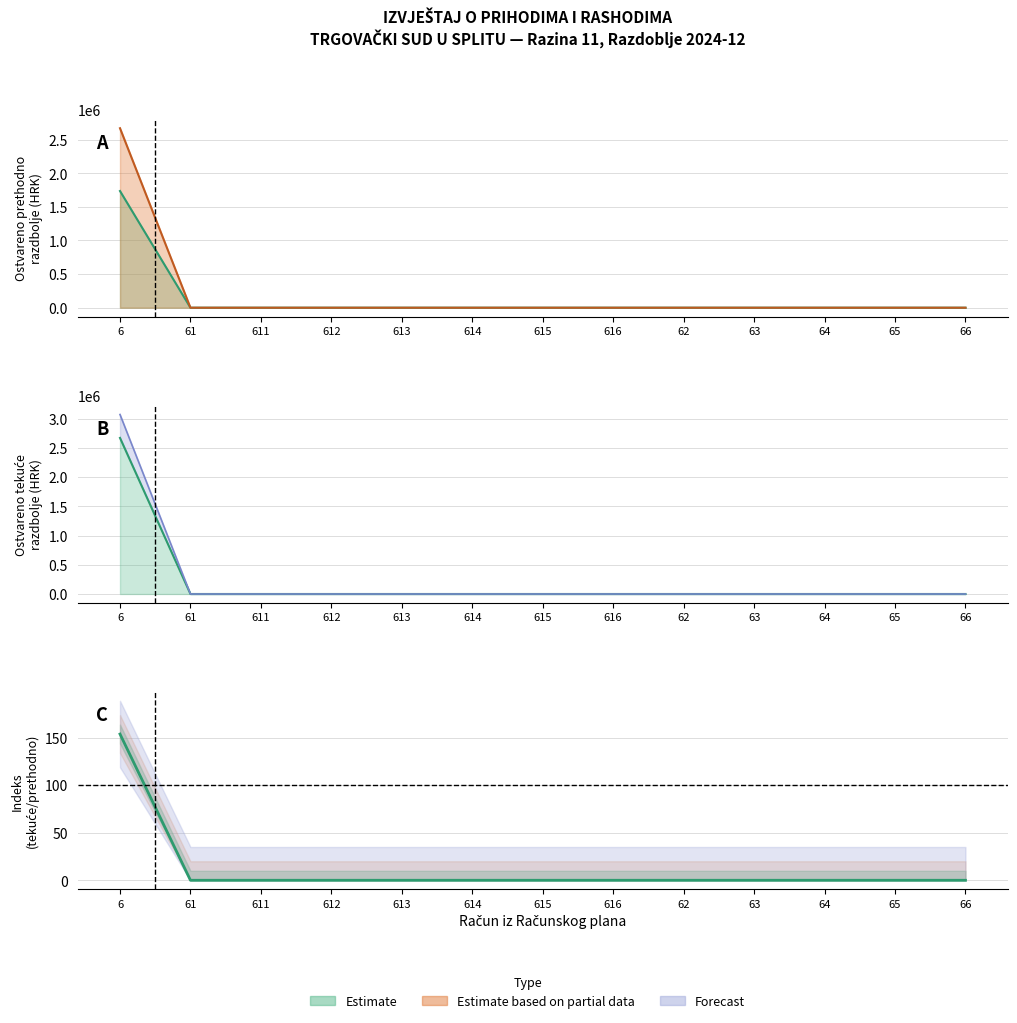

What is the average value of the Indeks series?

205363.5